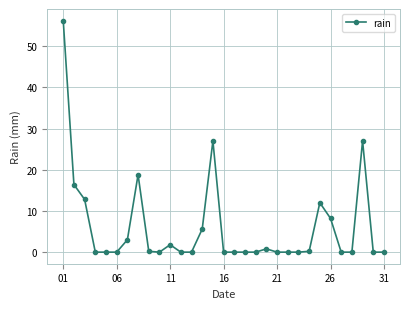

What is the maximum value shown in the chart?

56.2